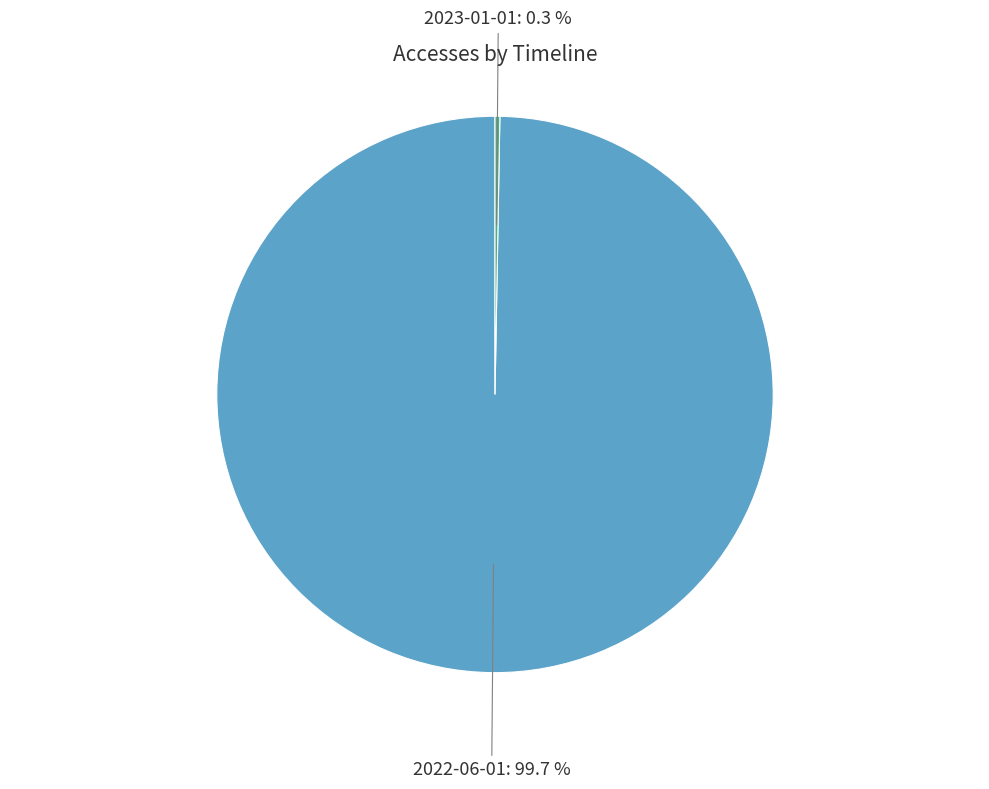

Between 2022-06-01 and 2023-01-01, which is larger?

2022-06-01